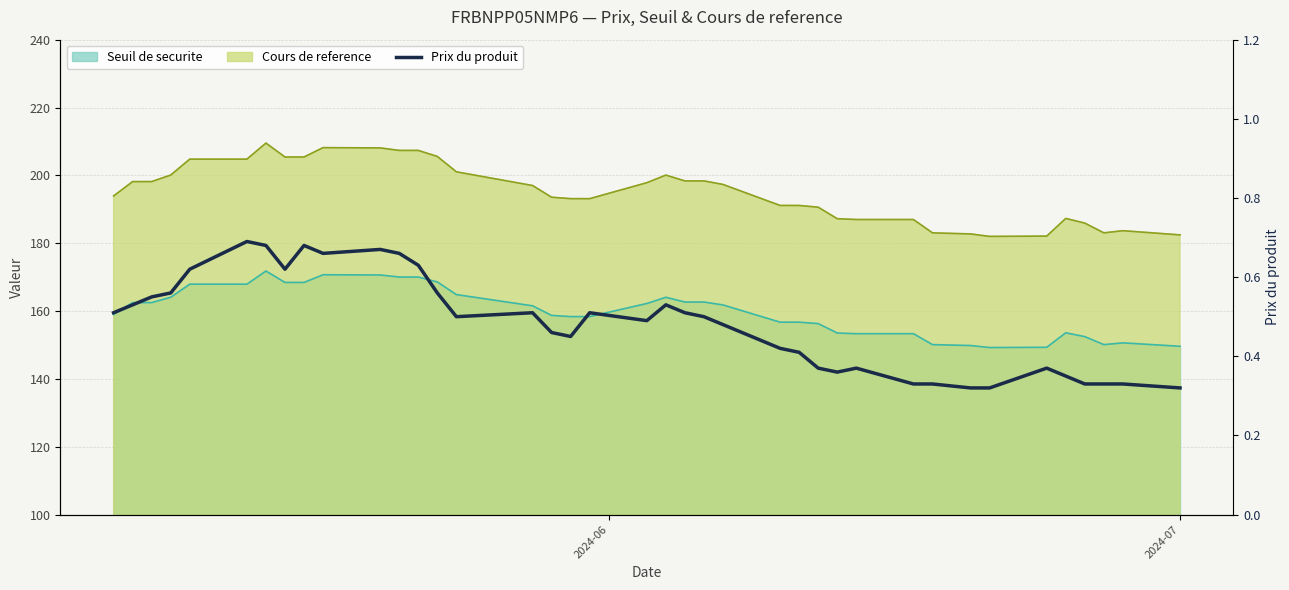

How many categories are shown in the chart?

39